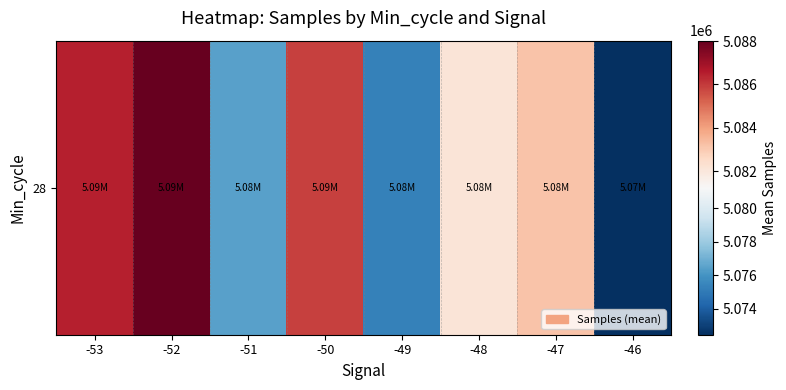

Rank the categories by value from highest to lowest.

-52, -53, -50, -47, -48, -51, -49, -46